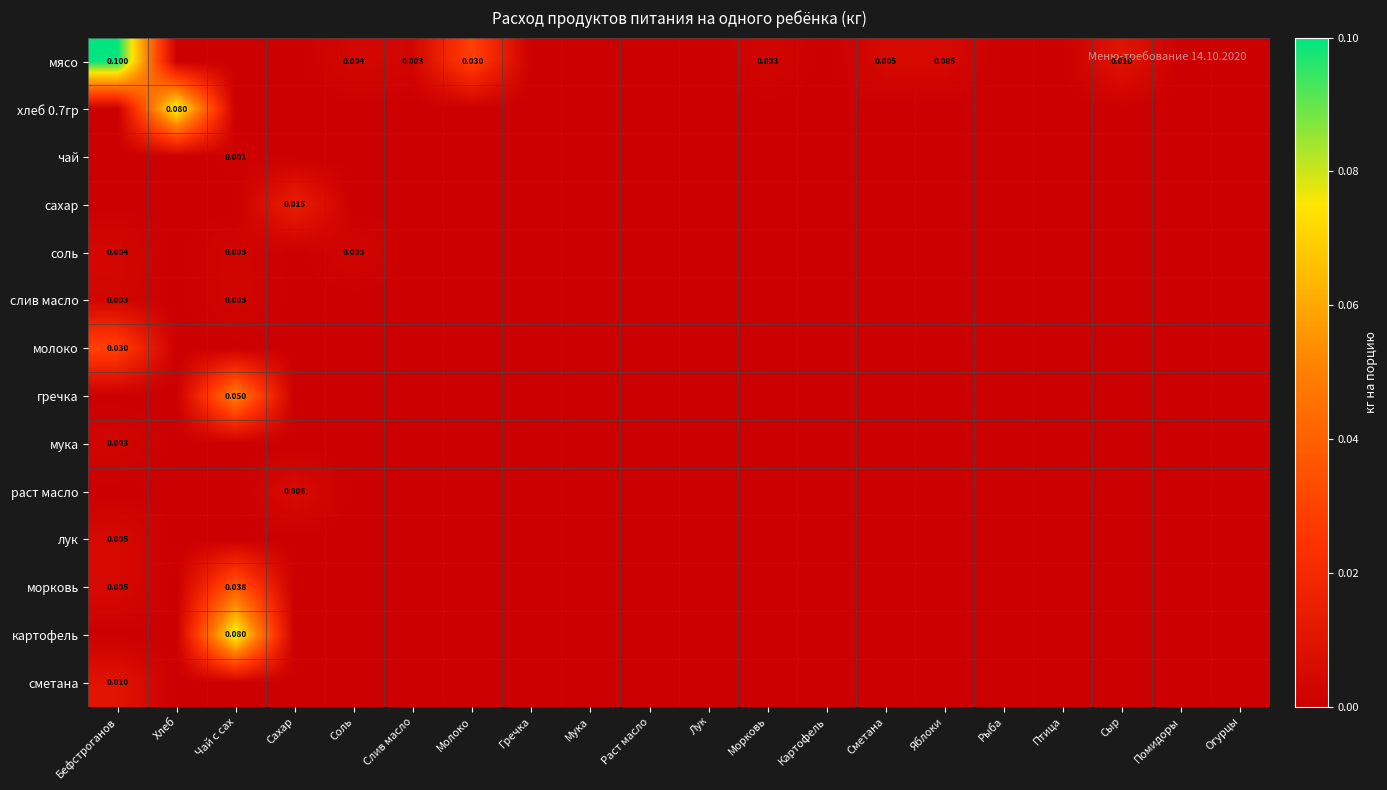

How many раст масло values are between 0 and 1?

20